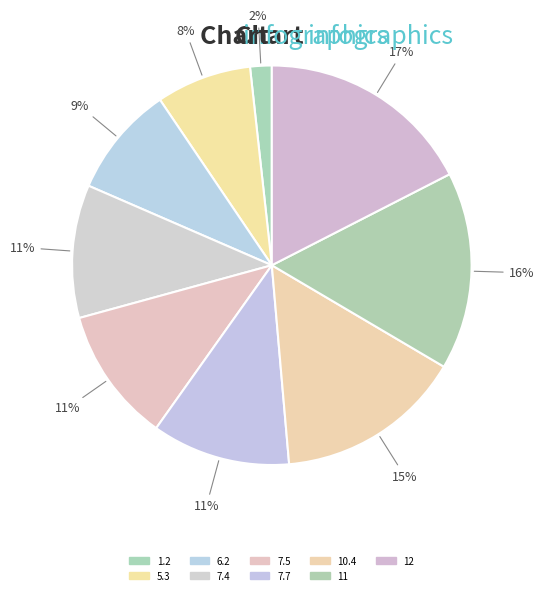

Is there any slice that represents more than half of the pie?

No